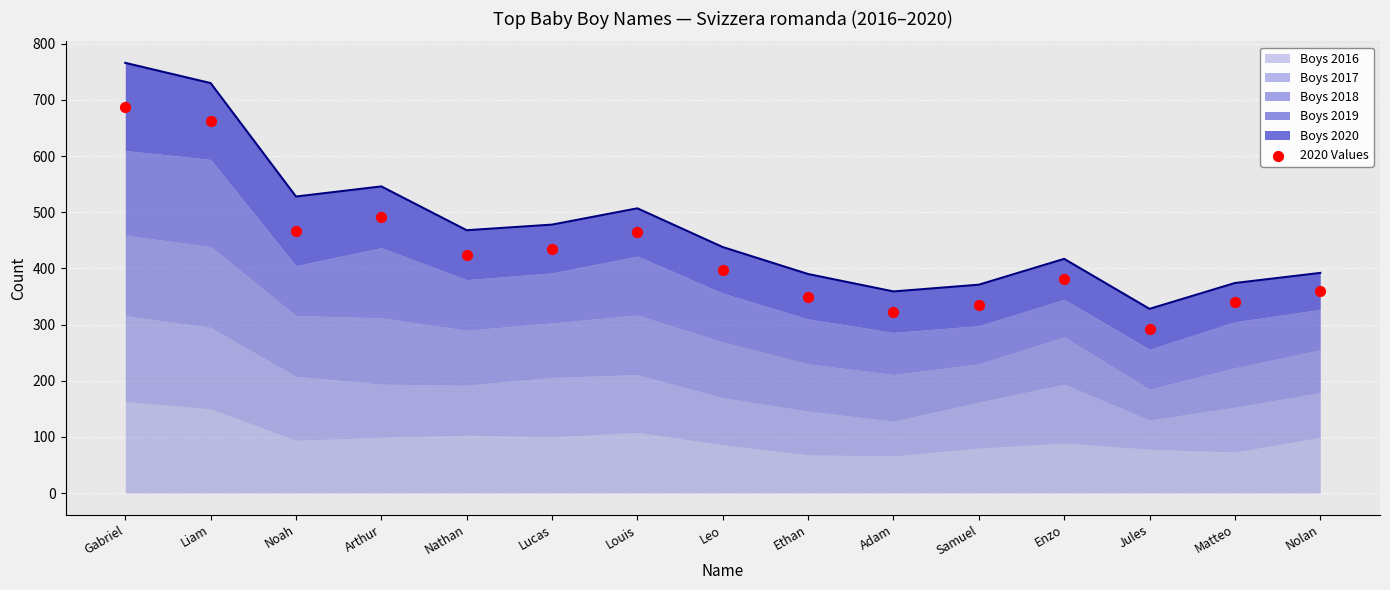

What is the change in value from Nathan to Samuel?

-89.5